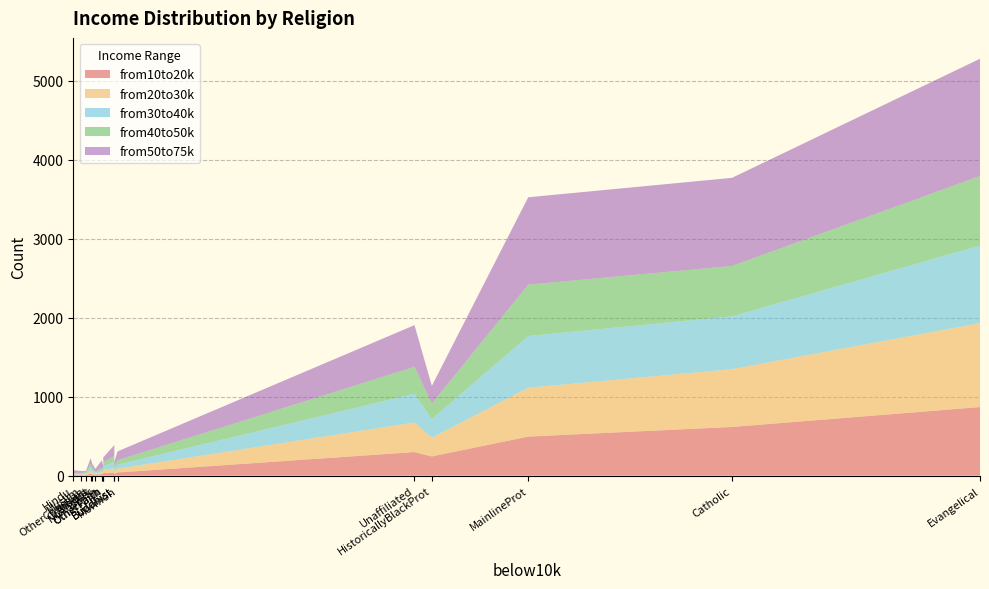

Reading left to right, transcribe all the data shown in this chart.

from10to20k: Agnostic=34	Atheist=27	Buddhist=21	Catholic=617	Evangelical=869	Hindu=9	HistoricallyBlackProt=244	JW=27	Jewish=19	MainlineProt=495	Mormon=40	Muslim=7	Orthodox=17	NoAnswer=14	OtherChristian=7	OtherFaith=33	Unaffiliated=299
from20to30k: Agnostic=60	Atheist=37	Buddhist=30	Catholic=732	Evangelical=1064	Hindu=7	HistoricallyBlackProt=236	JW=24	Jewish=25	MainlineProt=619	Mormon=48	Muslim=9	Orthodox=23	NoAnswer=15	OtherChristian=11	OtherFaith=40	Unaffiliated=374
from30to40k: Agnostic=81	Atheist=52	Buddhist=34	Catholic=670	Evangelical=982	Hindu=9	HistoricallyBlackProt=238	JW=24	Jewish=25	MainlineProt=655	Mormon=51	Muslim=10	Orthodox=32	NoAnswer=11	OtherChristian=13	OtherFaith=46	Unaffiliated=365
from40to50k: Agnostic=76	Atheist=35	Buddhist=33	Catholic=638	Evangelical=881	Hindu=11	HistoricallyBlackProt=197	JW=21	Jewish=30	MainlineProt=651	Mormon=56	Muslim=9	Orthodox=32	NoAnswer=10	OtherChristian=13	OtherFaith=49	Unaffiliated=341
from50to75k: Agnostic=137	Atheist=70	Buddhist=58	Catholic=1116	Evangelical=1486	Hindu=34	HistoricallyBlackProt=223	JW=30	Jewish=95	MainlineProt=1107	Mormon=112	Muslim=23	Orthodox=47	NoAnswer=35	OtherChristian=14	OtherFaith=63	Unaffiliated=528